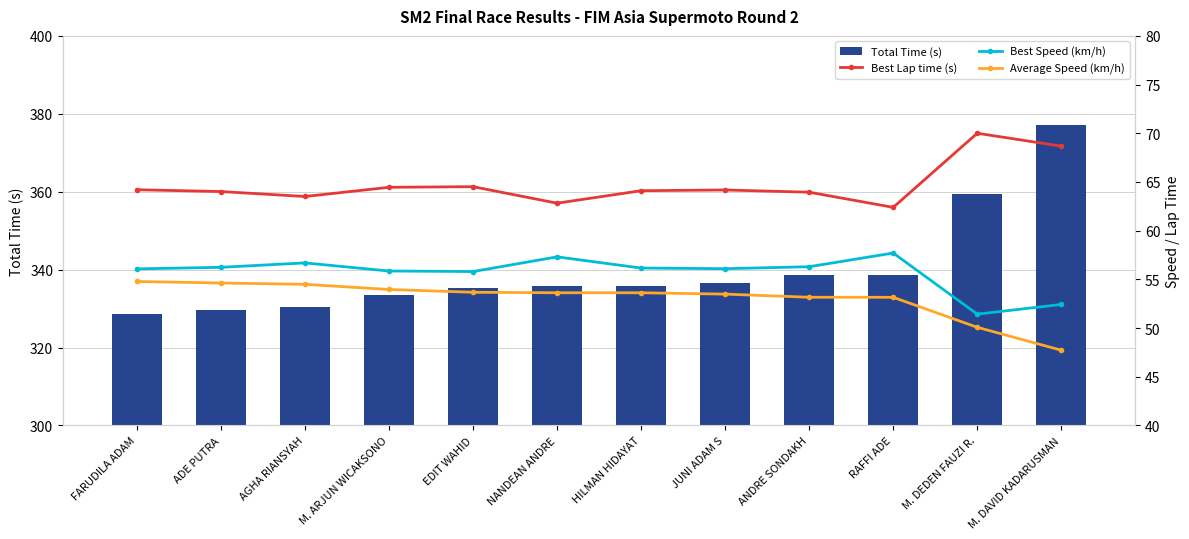

Rank the series by their maximum value, from highest to lowest.

Total Time (s), Best Lap time (s), Best Speed (km/h), Average Speed (km/h)